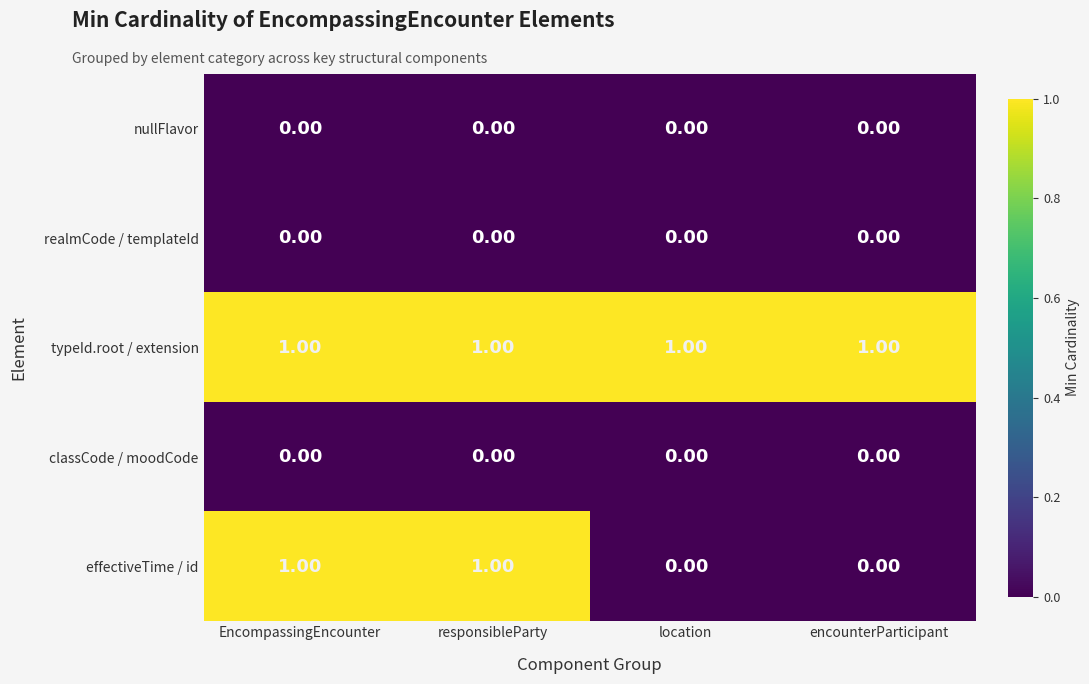

At how many categories does at least one series exceed 0?

4